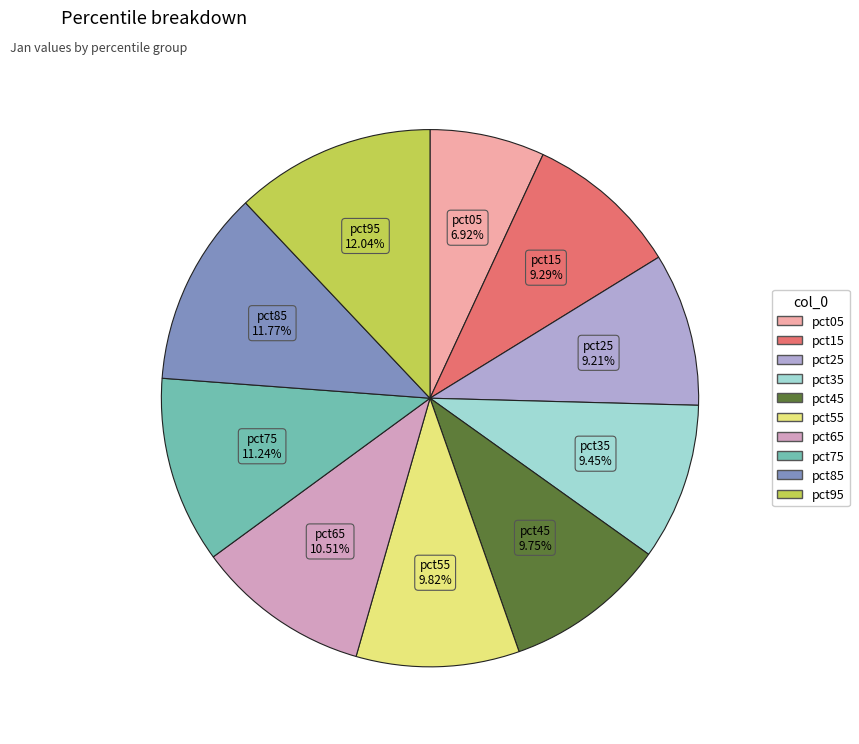

Is there a majority slice in this chart?

No